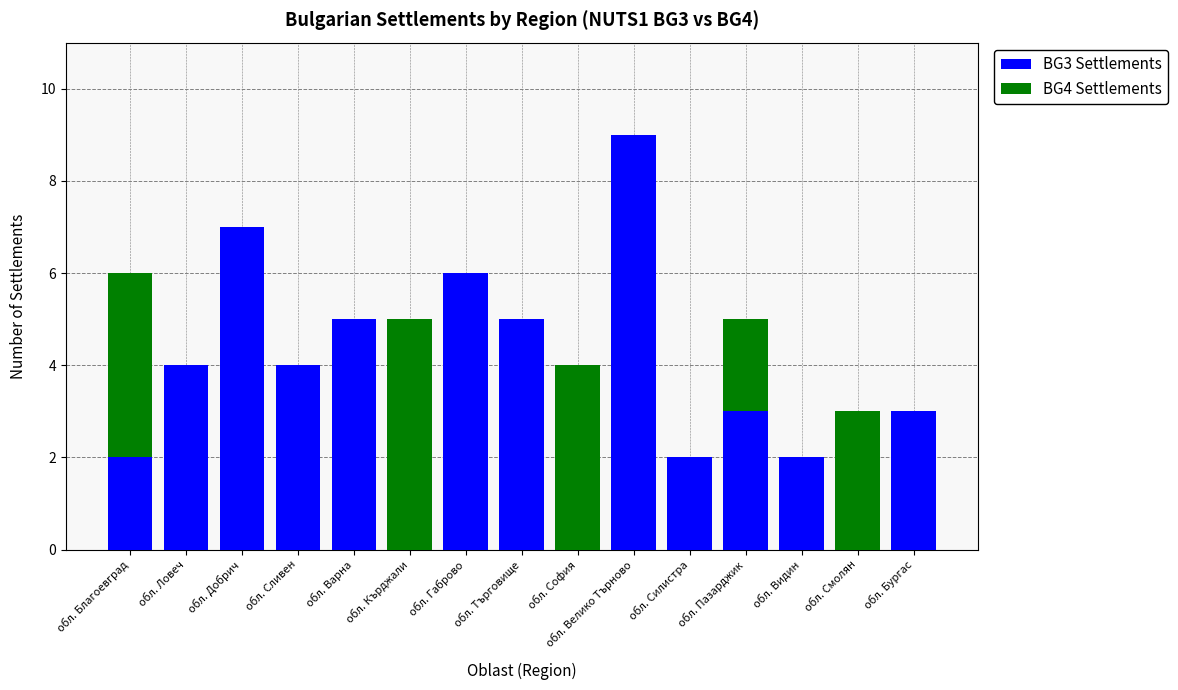

Does the chart contain stacked bars?

Yes